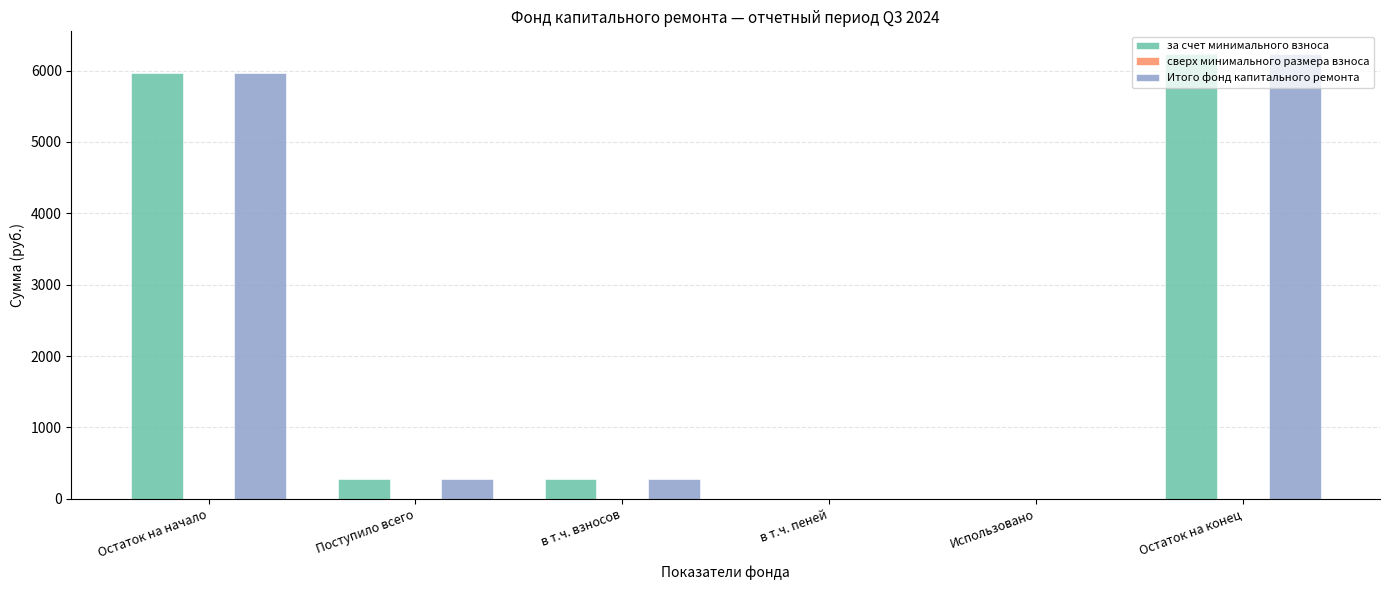

The value of Итого фонд капитального ремонта at Остаток на конец is 6237.6. True or false?

True